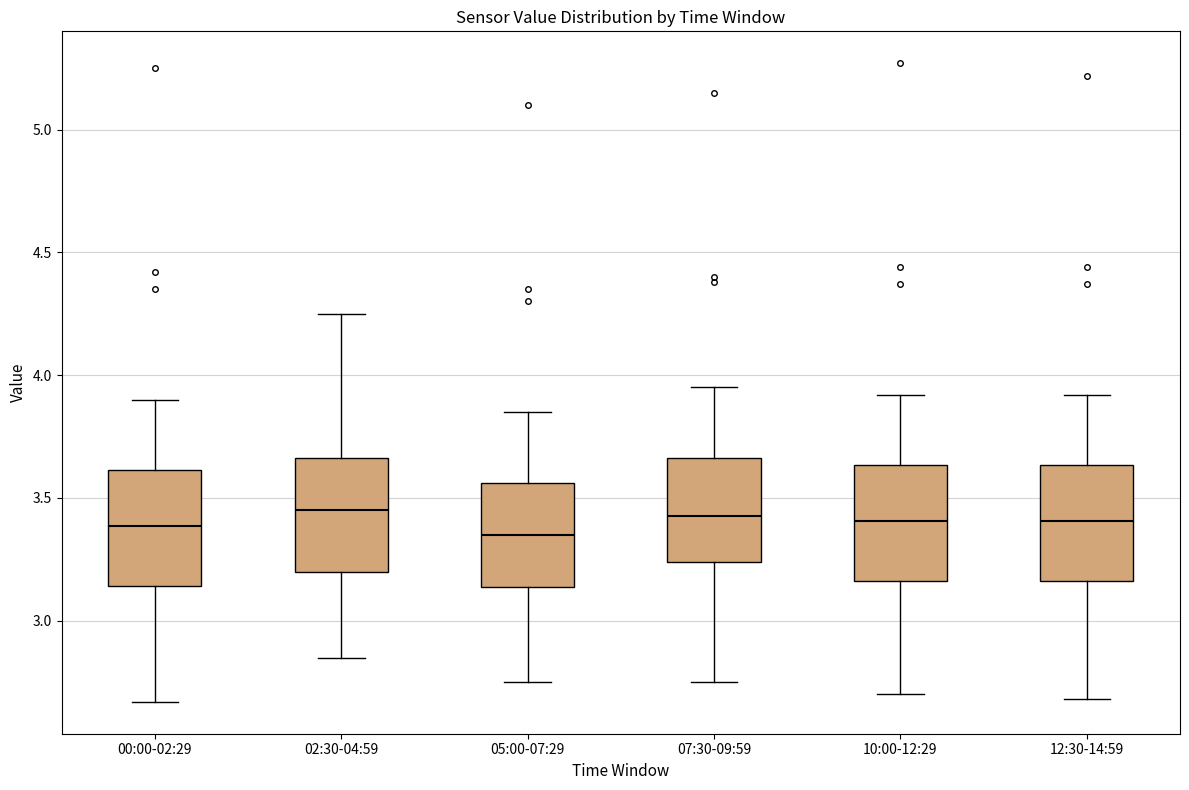

Where is the upper edge of the box for 10:00-12:29 on the y-axis? The values are not printed on the chart, so give them approximately, as read against the axis.

3.65